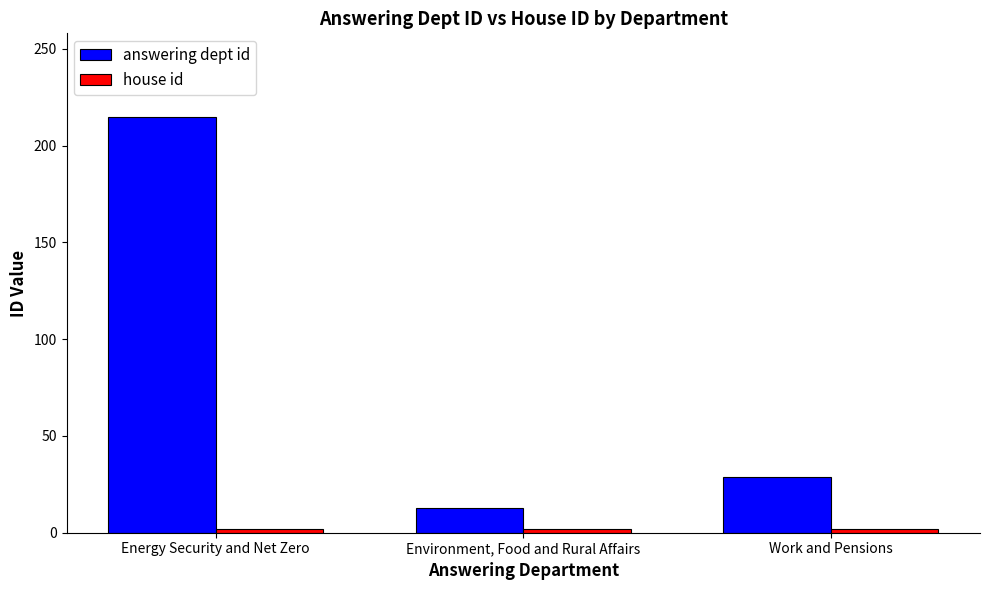

Which series has the largest total across all categories?

answering dept id